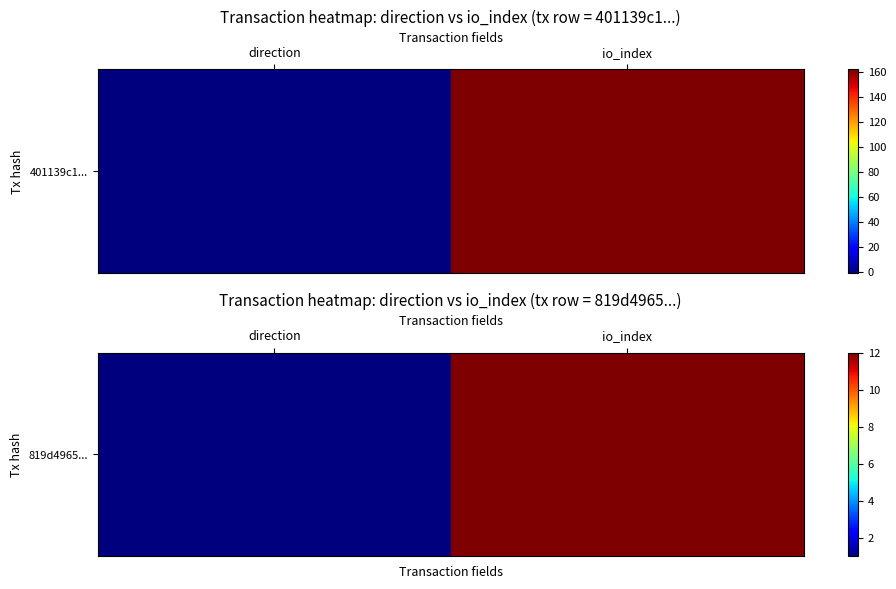

What is the sum of the values at io_index and direction?

13